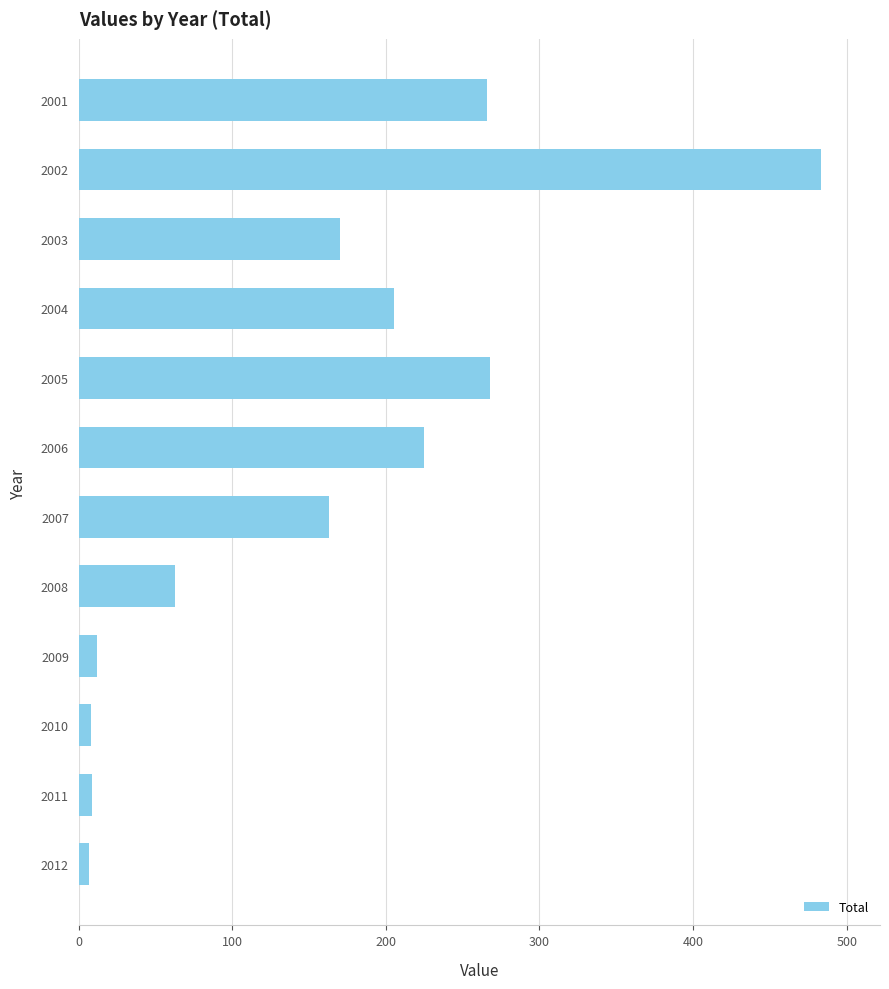

What is the sum of all values?

1879